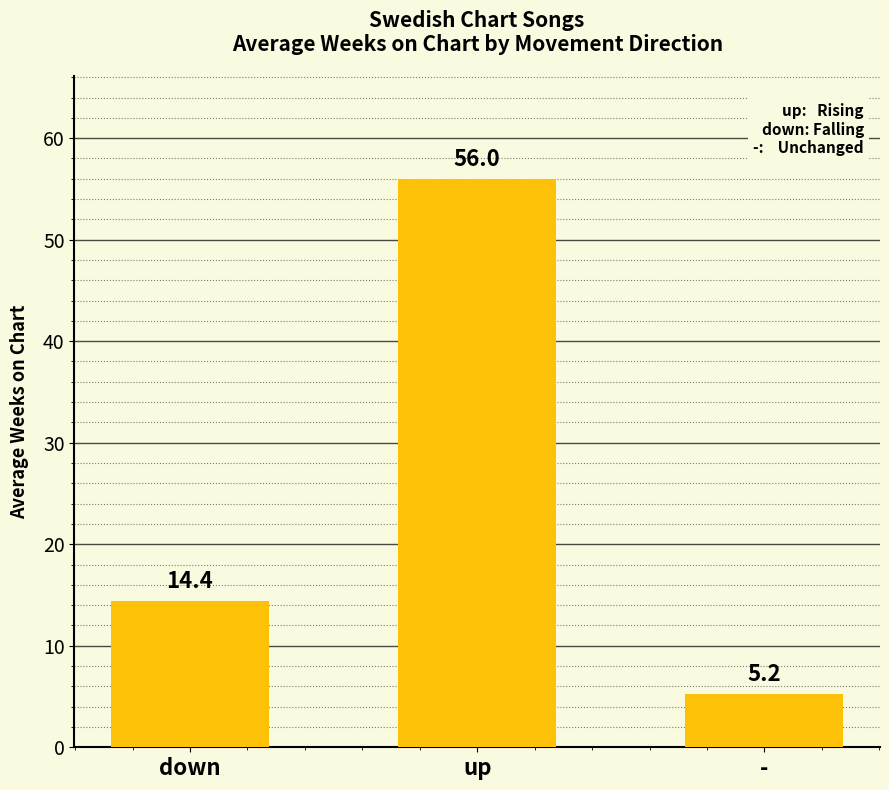

Where is the data nearest to the value 30?

down